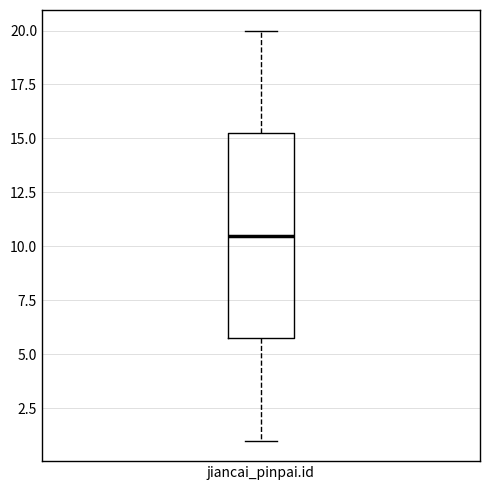

Transcribe this box plot: give where the median line is, the range the box spans, and where the two whiskers end, as read against the y-axis. The values are not printed on the chart, so give them approximately, as read against the axis.

median 10.5, box 6.0 to 15.5, whiskers 1.0 to 20.0